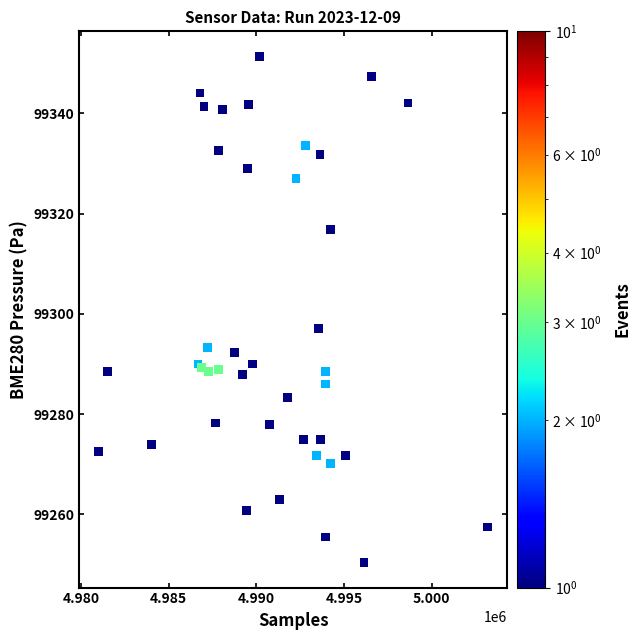

What Y value in the scatter plot is closest to 99300?

99297.0